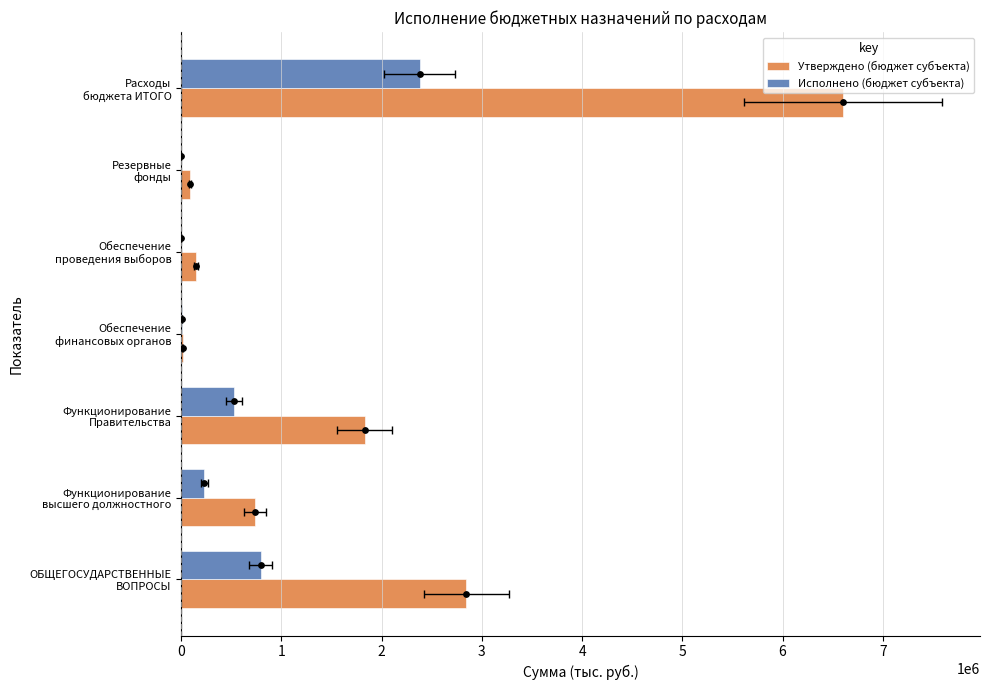

Which series contains the lowest Y value?

Исполнено (бюджет субъекта)